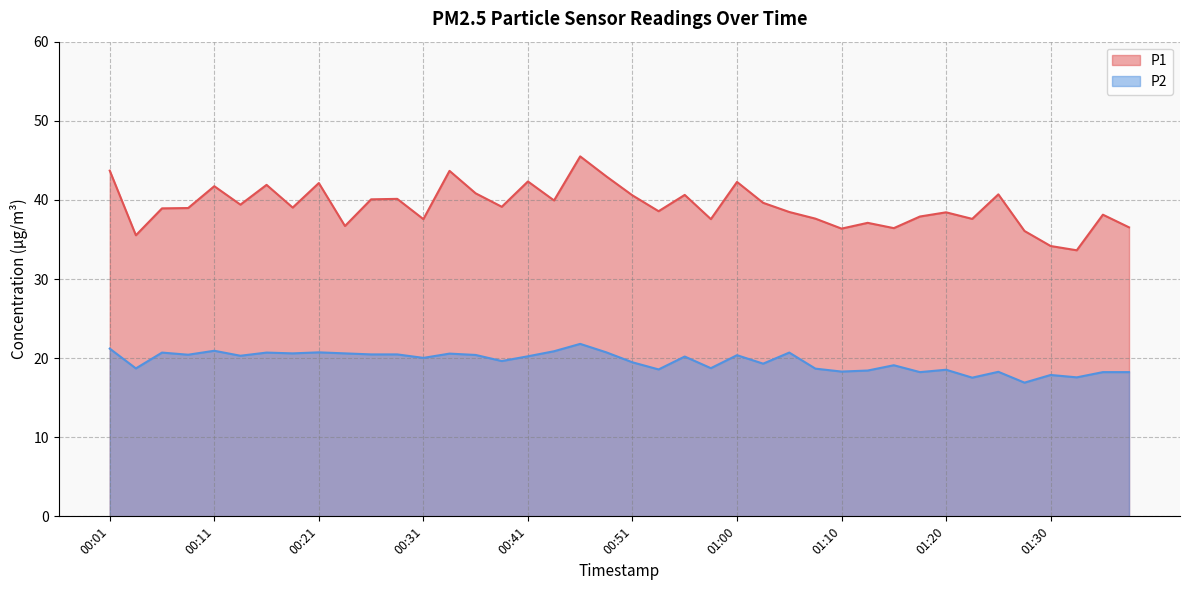

At which category does P2 reach its first local peak?

00:06